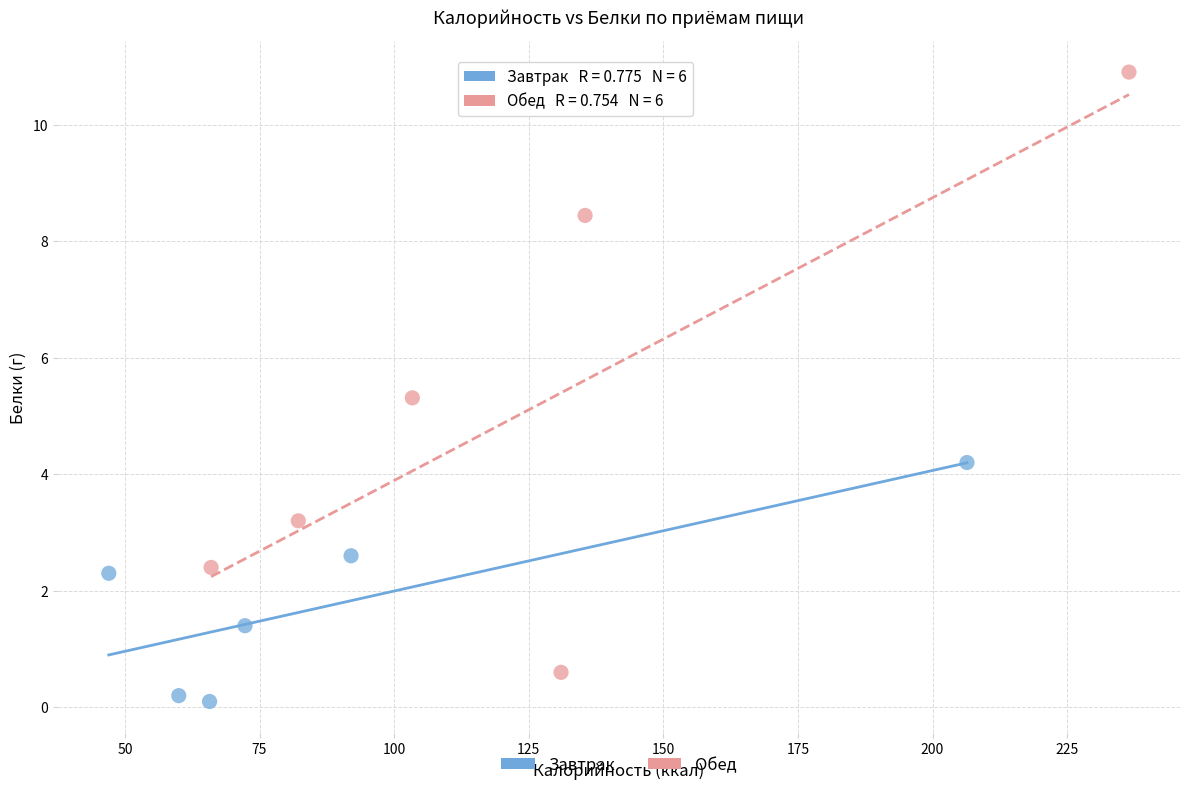

What are all the series names shown in the legend?

Завтрак, Обед